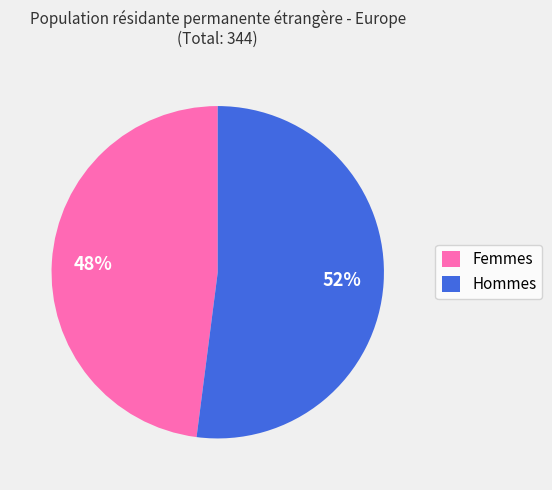

What percentage is the Femmes slice, to the nearest percent?

48%